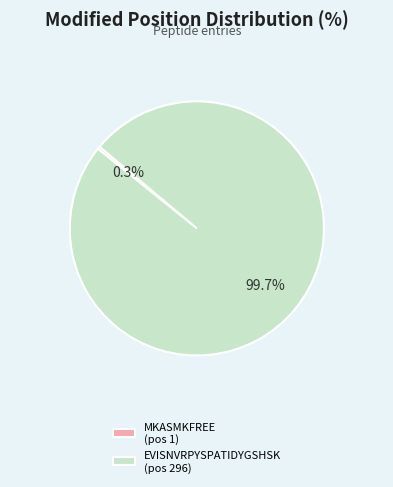

Which category has the smallest portion of the pie?

MKASMKFREE